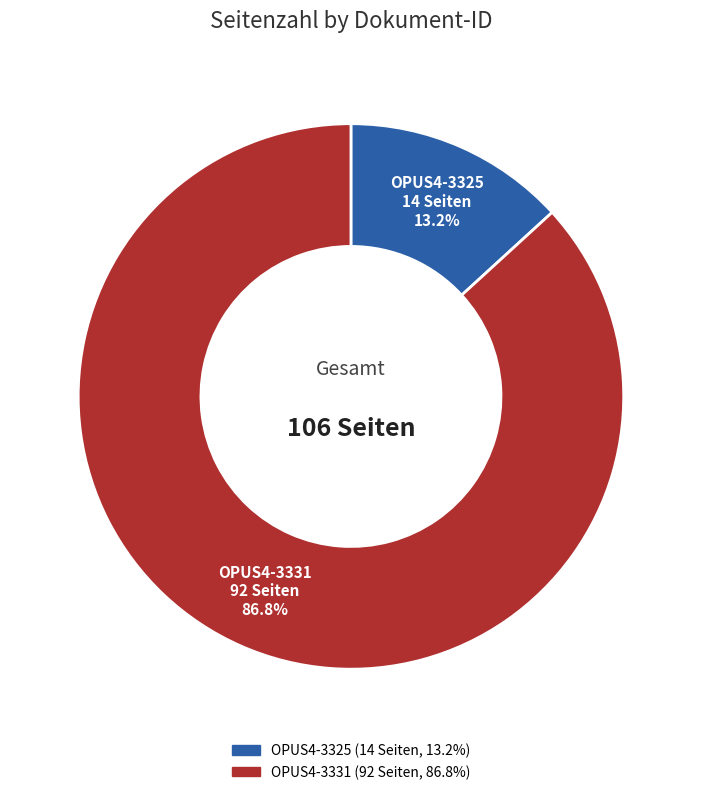

Which category has the smallest portion of the pie?

OPUS4-3325